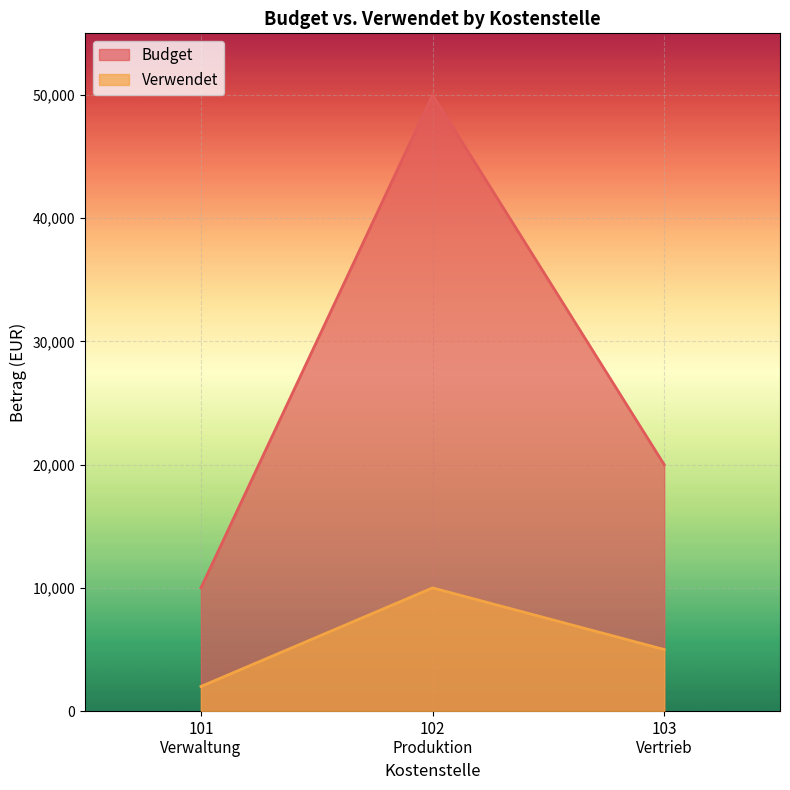

Rank the series by their maximum value, from lowest to highest.

Verwendet, Budget